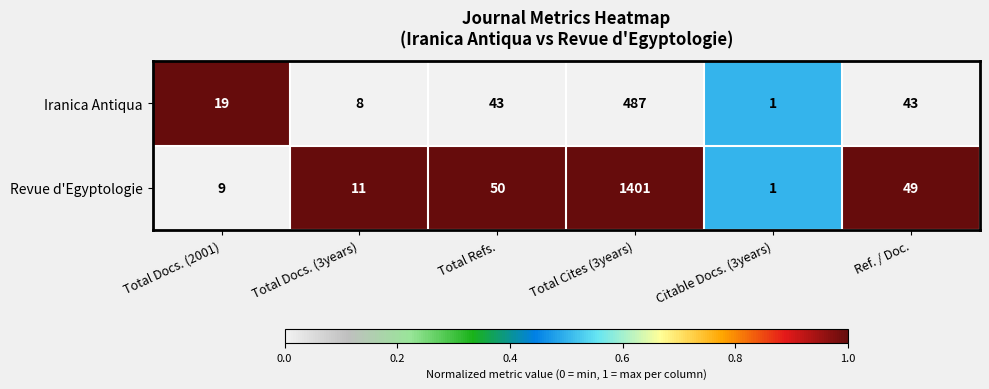

Which series changed the most between Total Docs. (3years) and Citable Docs. (3years)?

Revue d'Egyptologie